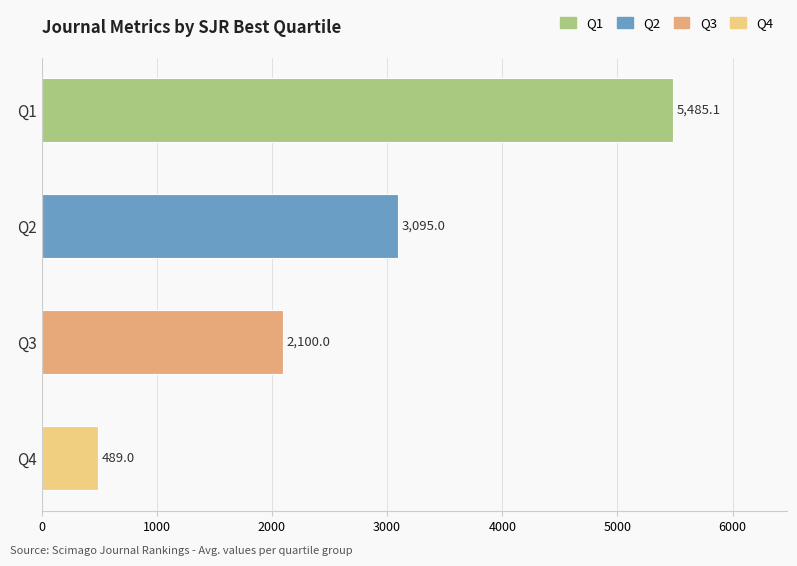

What is the value of the 4th bar from the top?

489.0